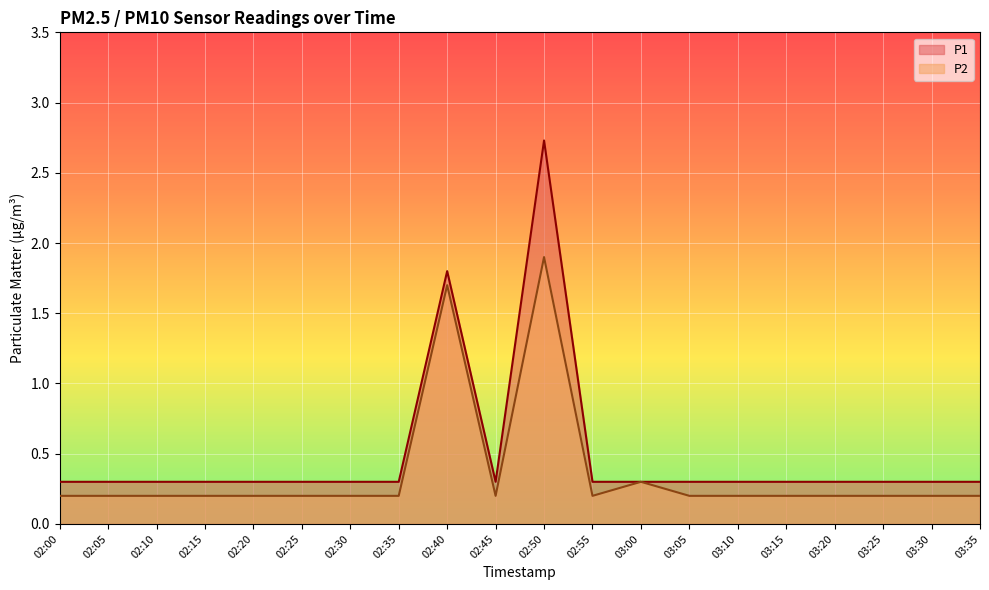

Does the chart display data point markers on the line(s)?

No